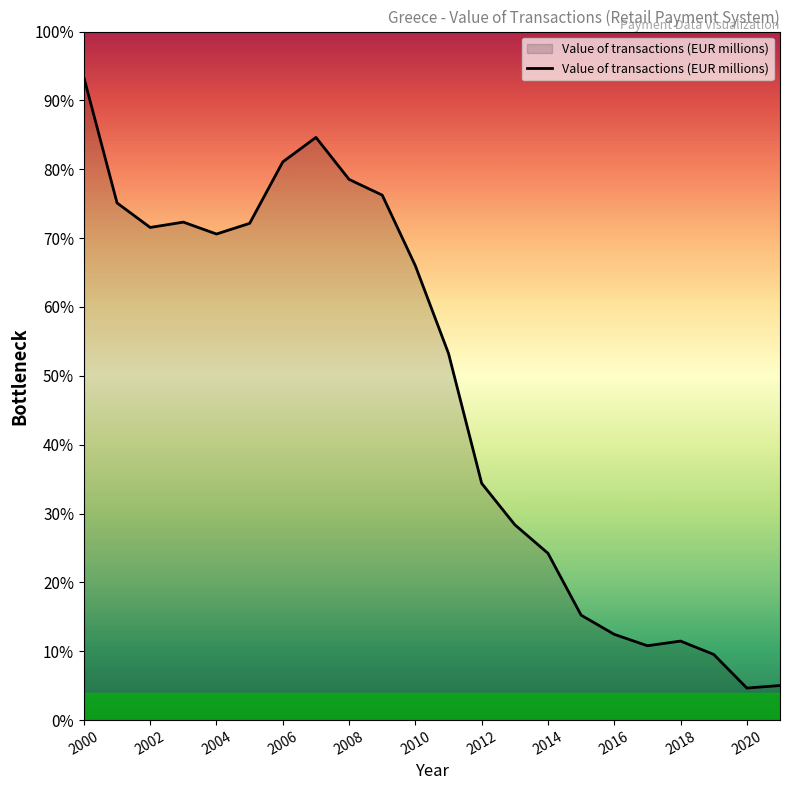

What is the label of the 6th point from the right?

2016